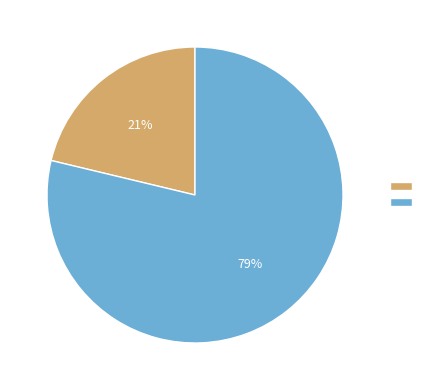

Is there a majority slice in this chart?

Yes